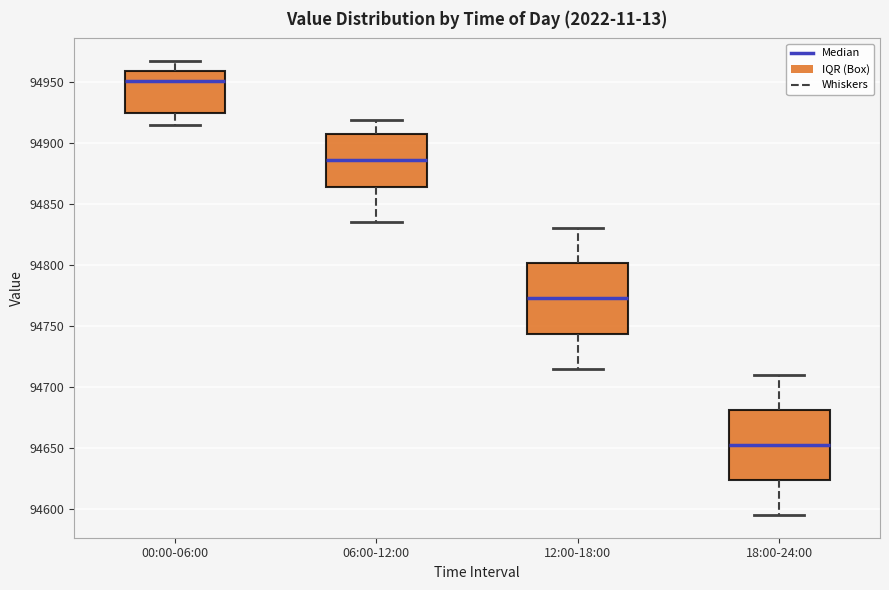

Reading left to right, transcribe this box plot: for each box, give where its median line is, the range the box spans, and where its two whiskers end, as read against the y-axis. The values are not printed on the chart, so give them approximately, as read against the axis.

00:00-06:00: median 94950, box 94925 to 94960, whiskers 94915 to 94965
06:00-12:00: median 94885, box 94865 to 94905, whiskers 94835 to 94920
12:00-18:00: median 94775, box 94745 to 94800, whiskers 94715 to 94830
18:00-24:00: median 94655, box 94625 to 94680, whiskers 94595 to 94710